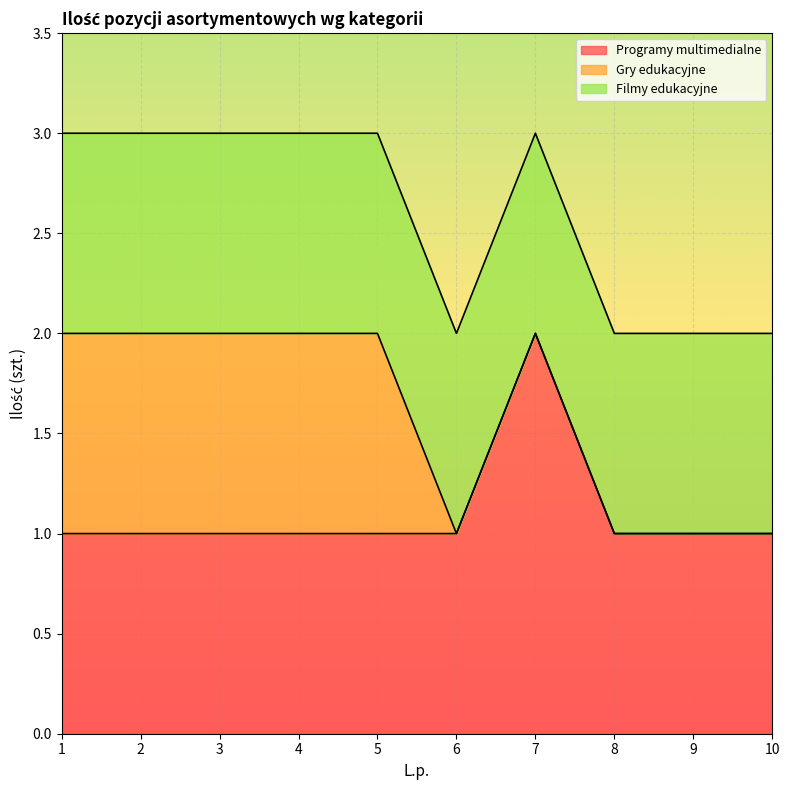

How many categories are shown in the chart?

10